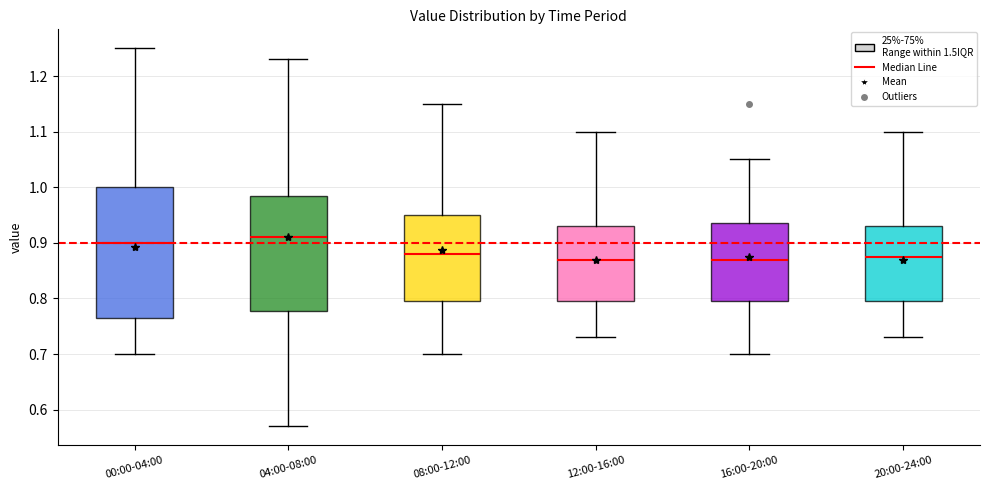

Where does the upper whisker of the box for 00:00-04:00 end on the y-axis? The values are not printed on the chart, so give them approximately, as read against the axis.

1.25